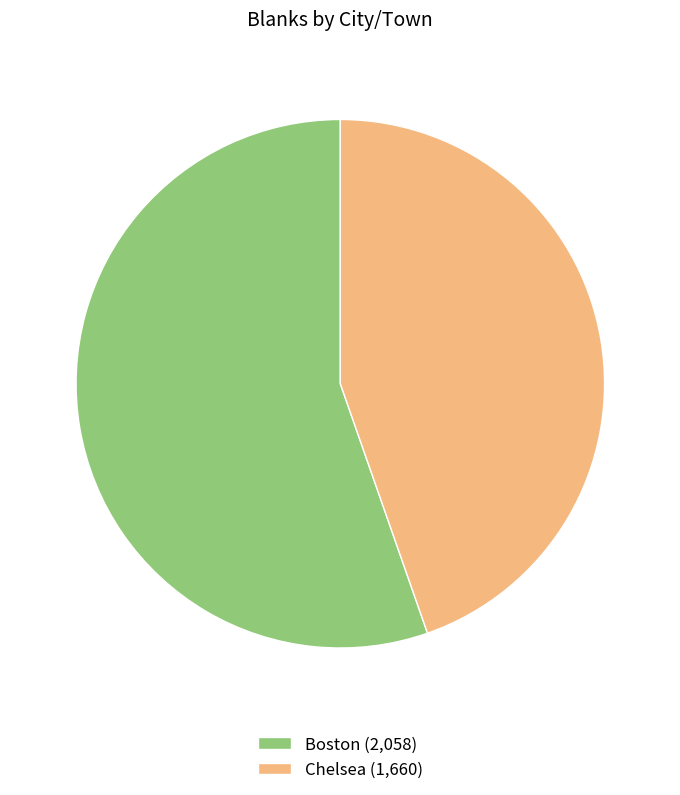

Is the sum of Boston (2,058) and Chelsea (1,660) greater than half?

Yes